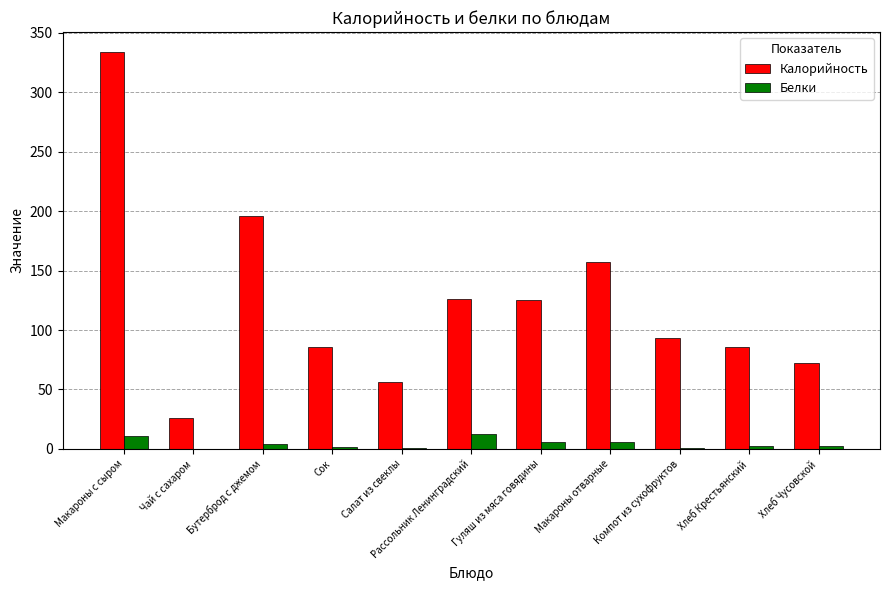

What is the average value of the Калорийность series?

123.3